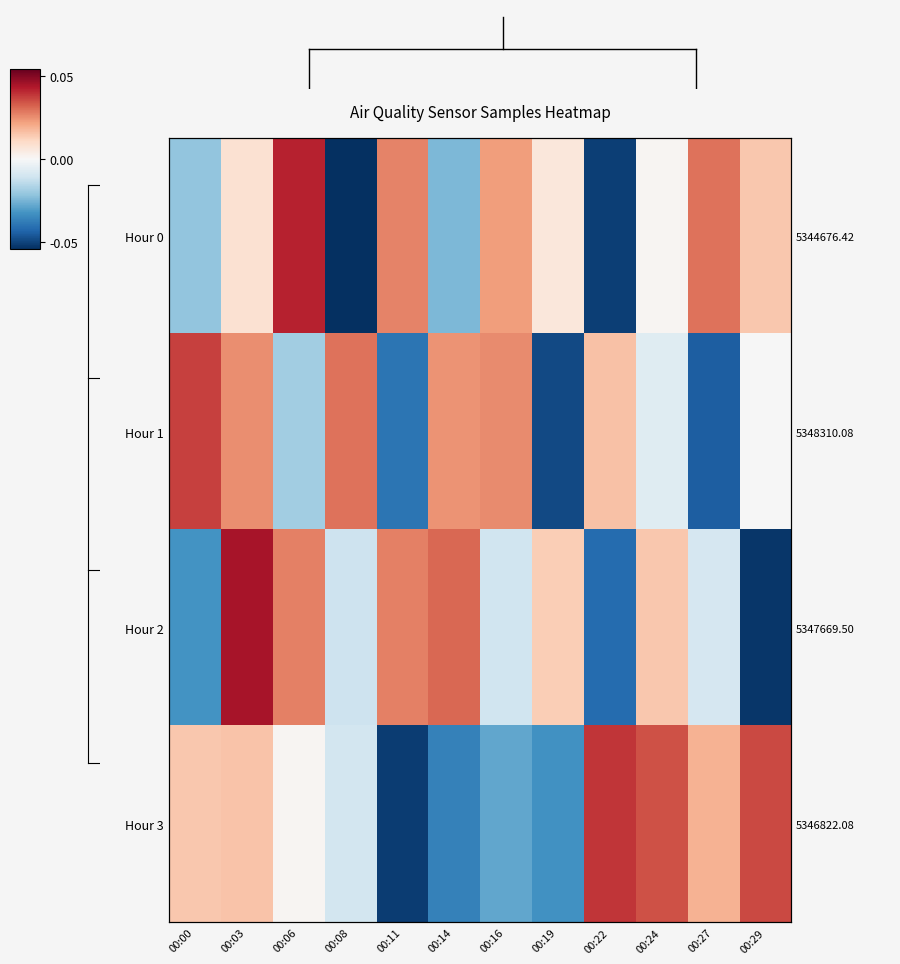

What is the smallest value displayed?

-0.1